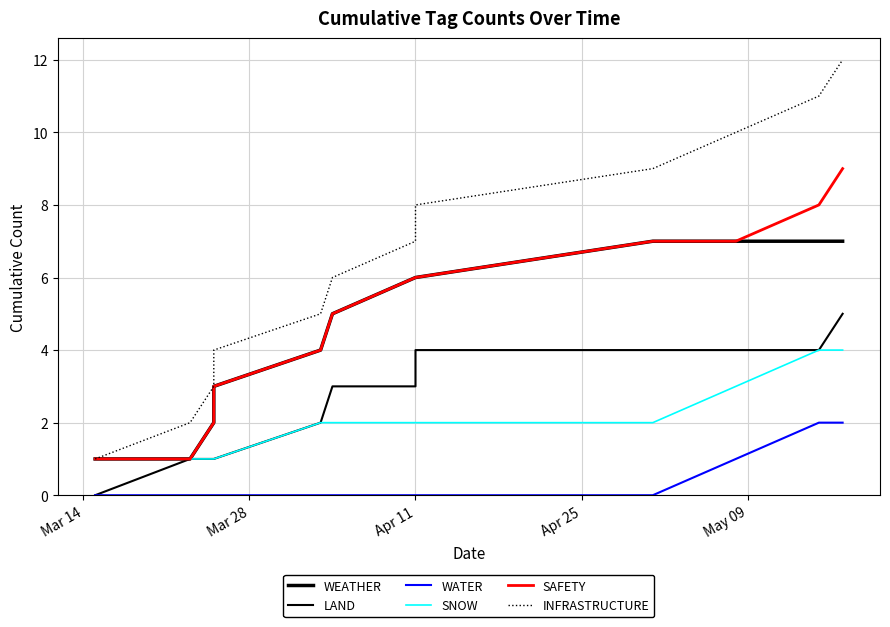

How many data points in LAND are less than 3?

5